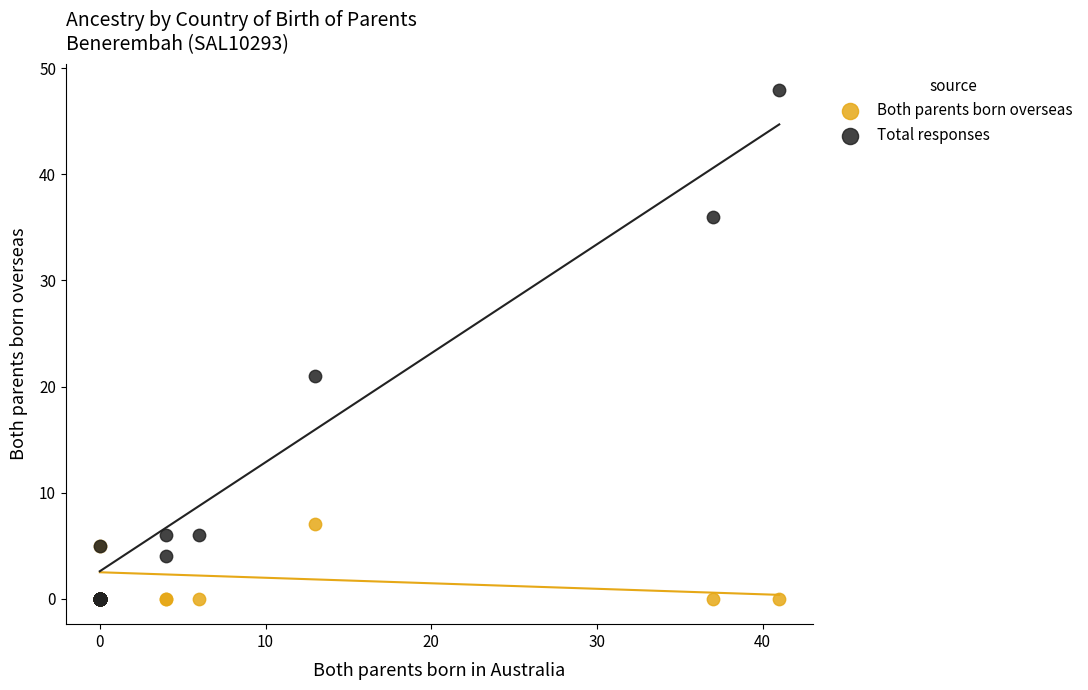

Across all series, what Y value is closest to 24?

21